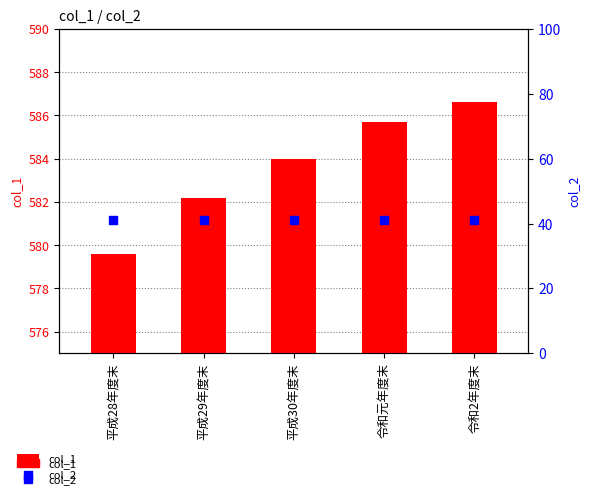

At which category is the sum across all series the highest?

令和2年度末